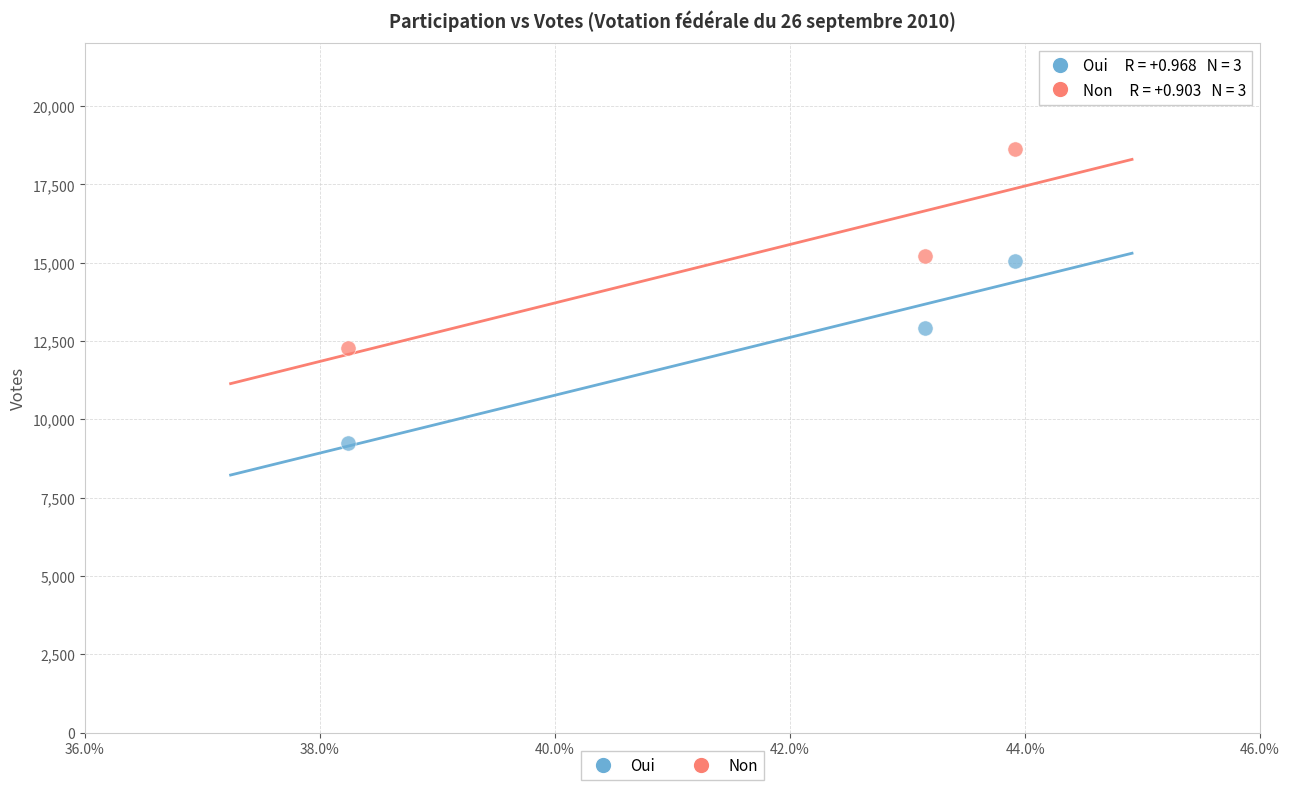

Which series has the widest spread of Y values?

Non